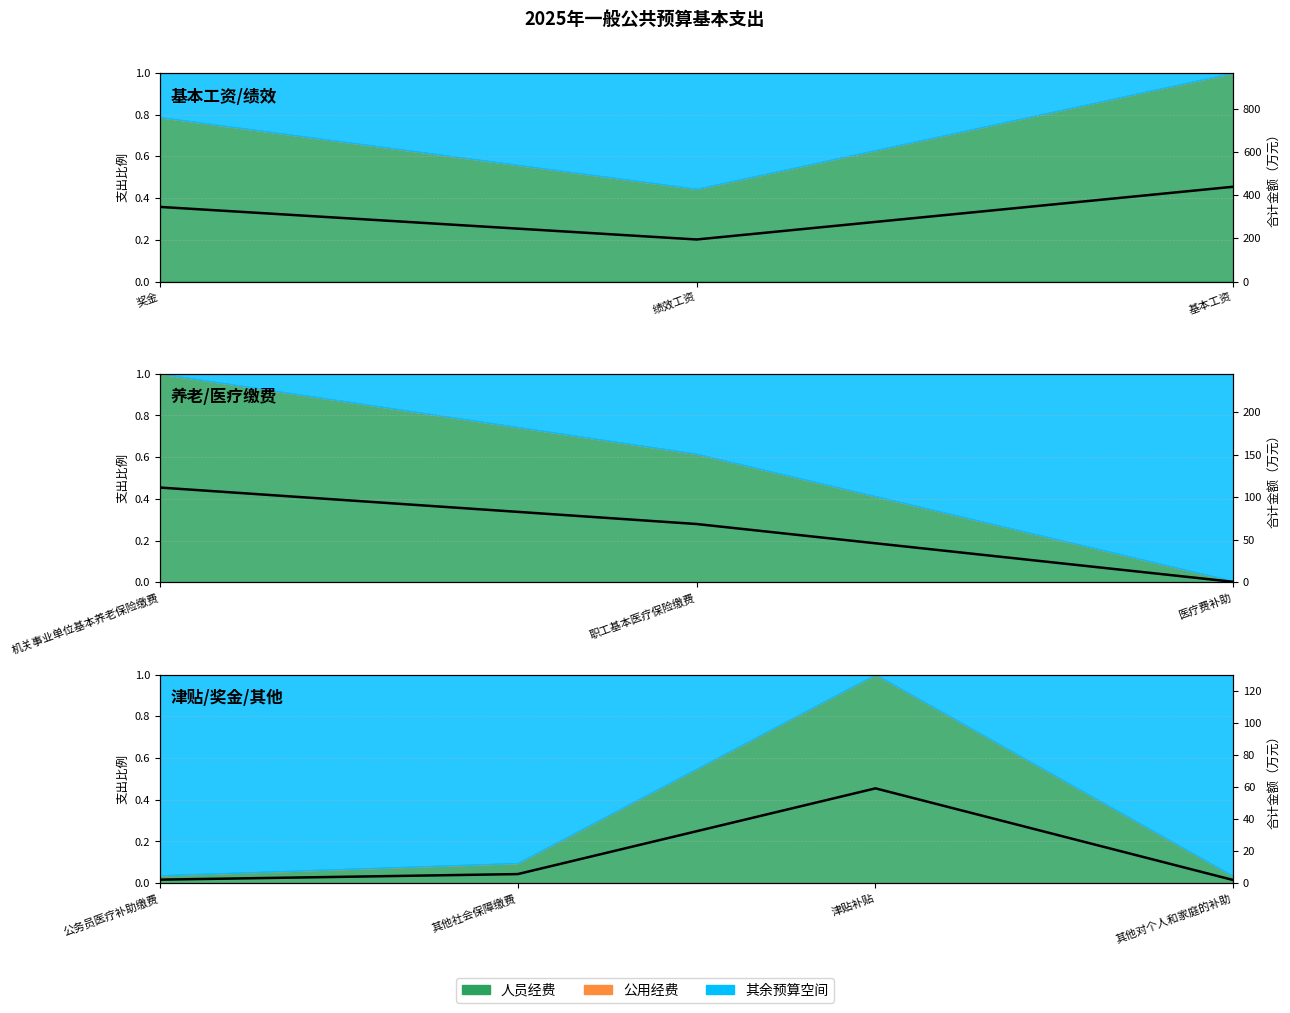

At which category does the chart reach its minimum across all series?

其他对个人和家庭的补助